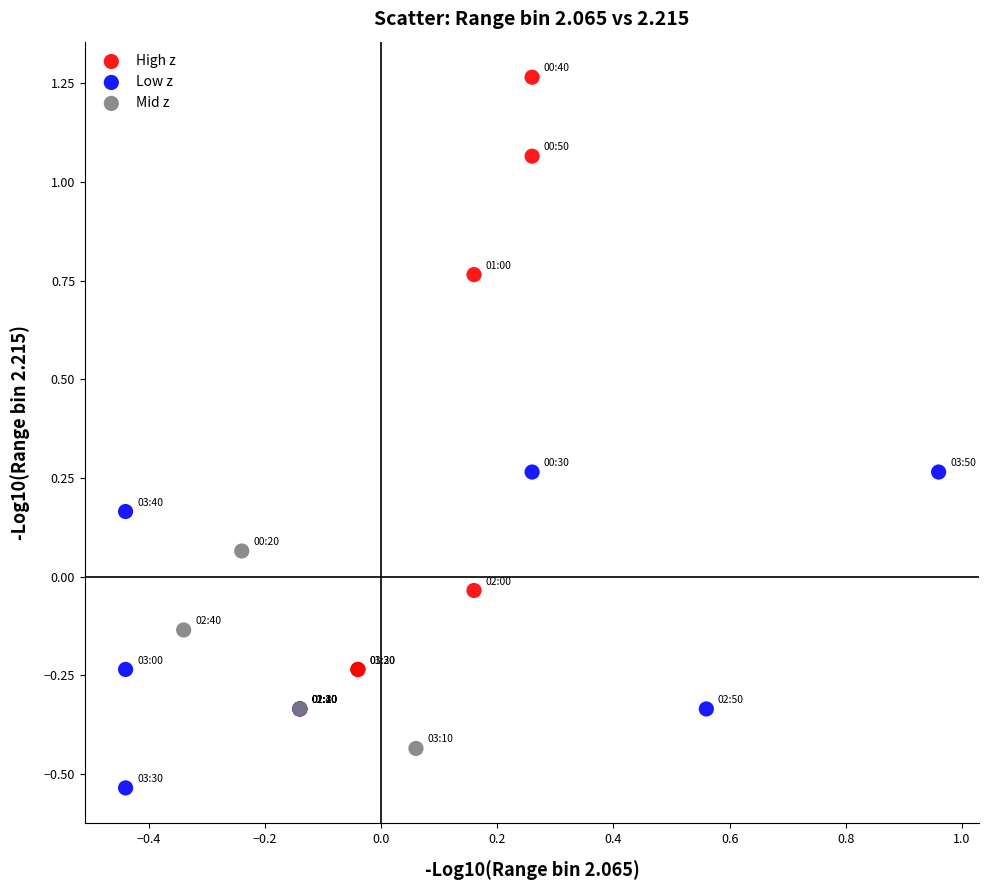

Which series contains the highest Y value?

High z